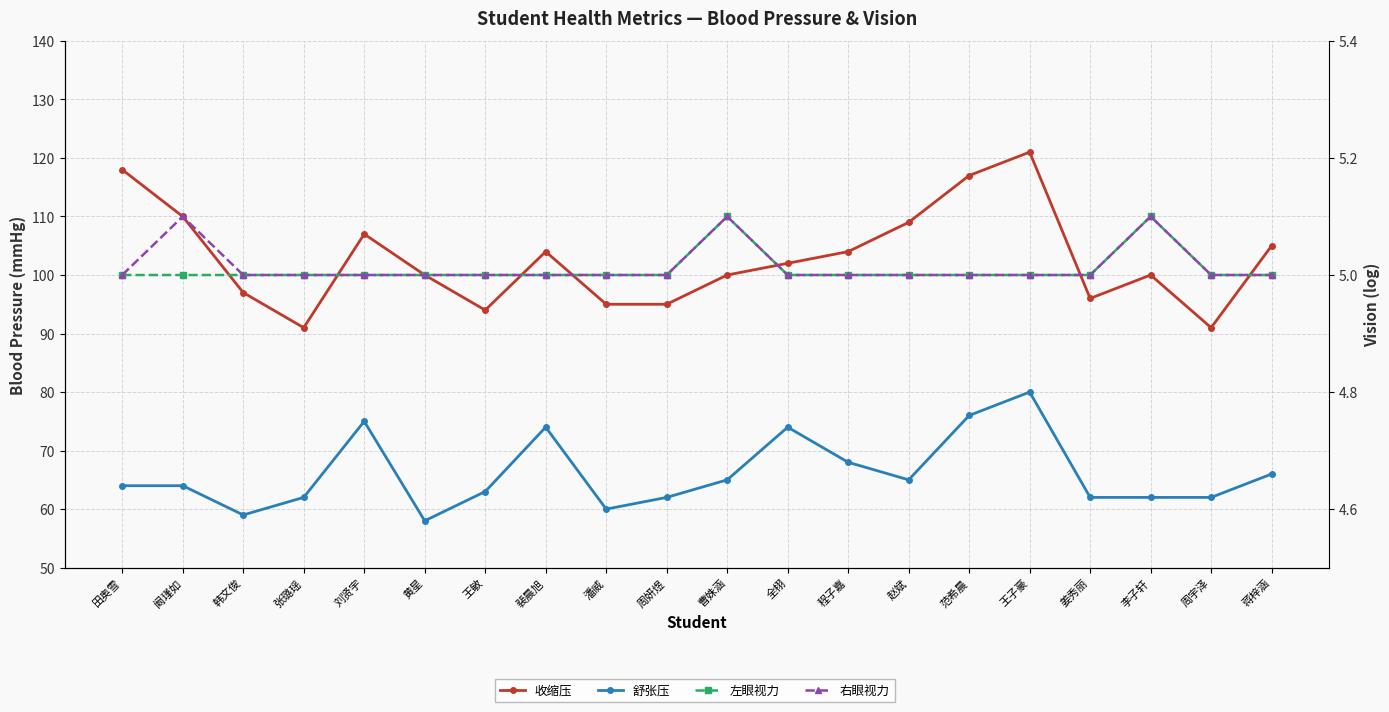

What position from the right is 裴晨旭?

13